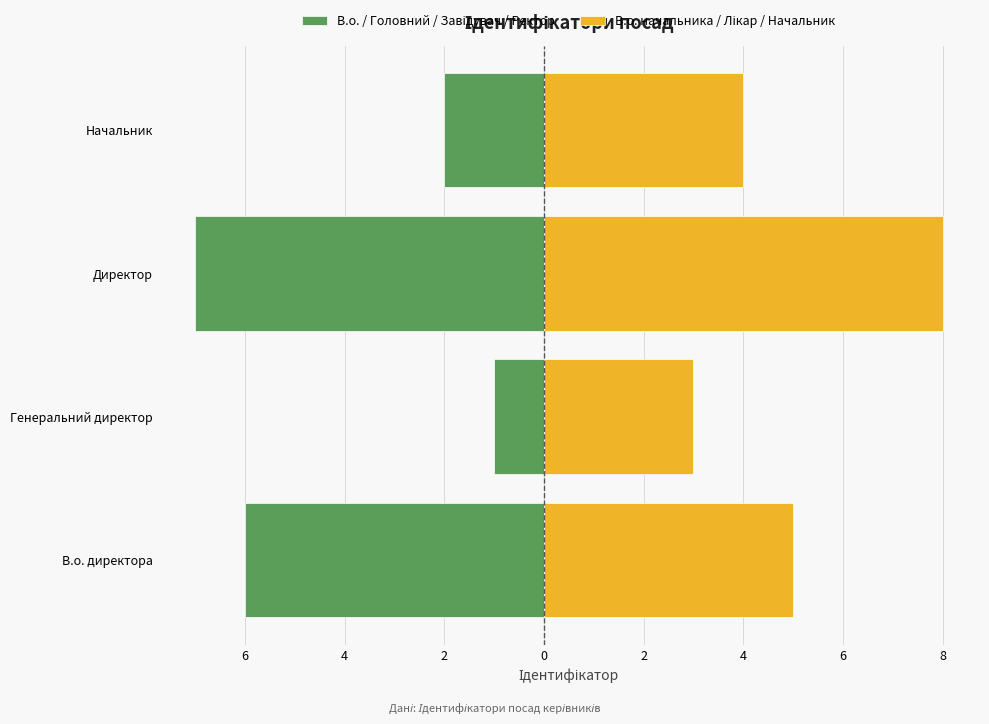

What is the approximate value of В.о. начальника / Лікар / Начальник at Начальник?

4